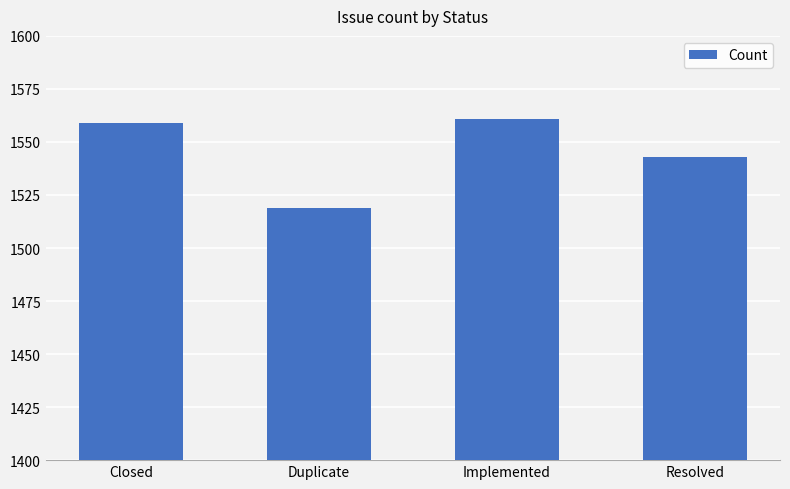

How many bars are there in total?

4